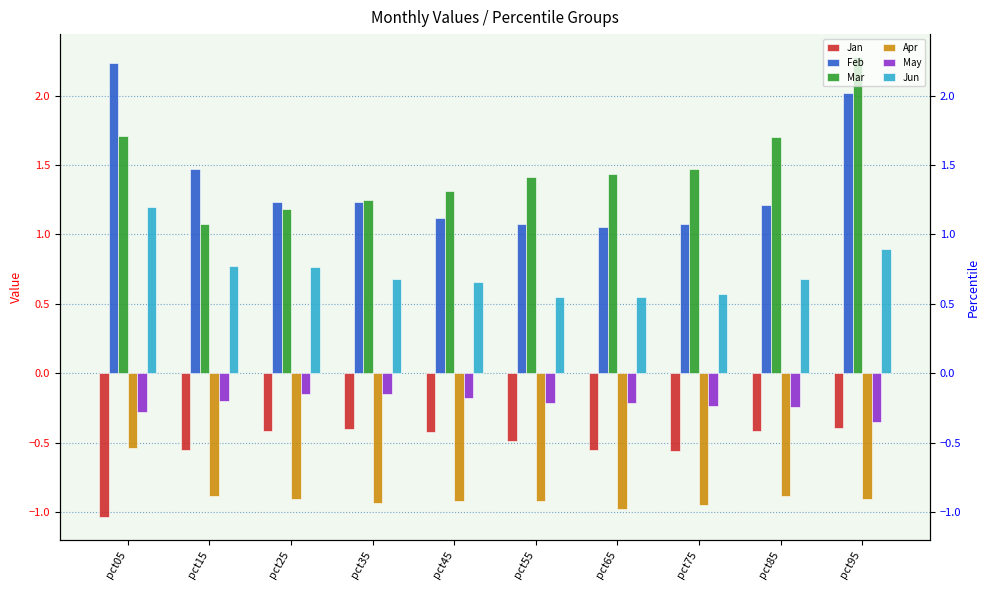

True or false: May has a value of -0.3 at pct45.

False